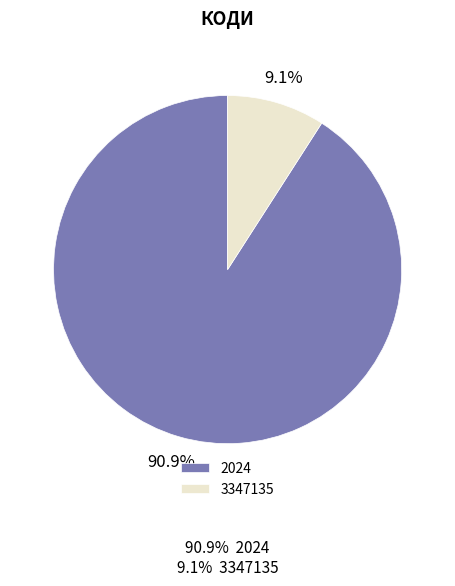

To the nearest percent, what is the average slice percentage?

50%